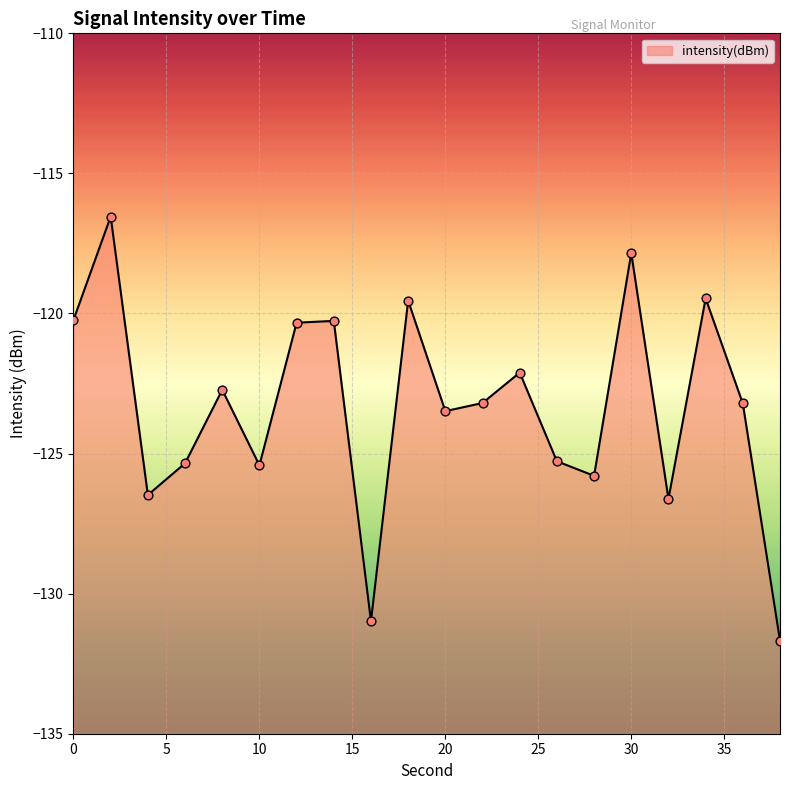

What is the change in value from 8 to 26?

-2.6